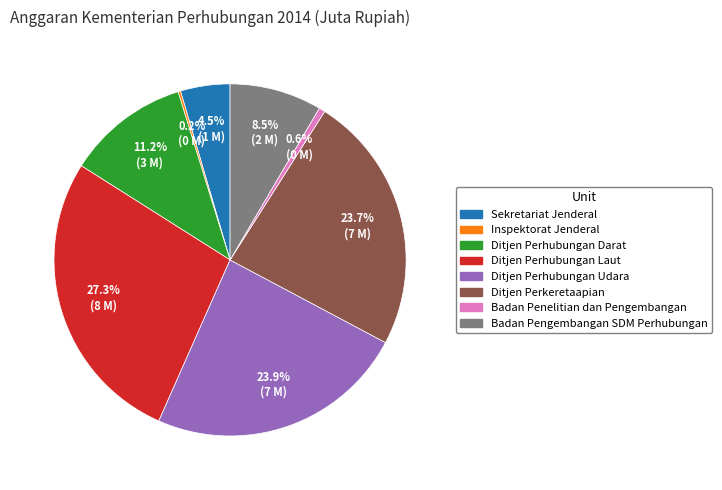

Does Ditjen Perhubungan Udara represent more than half of the total?

No